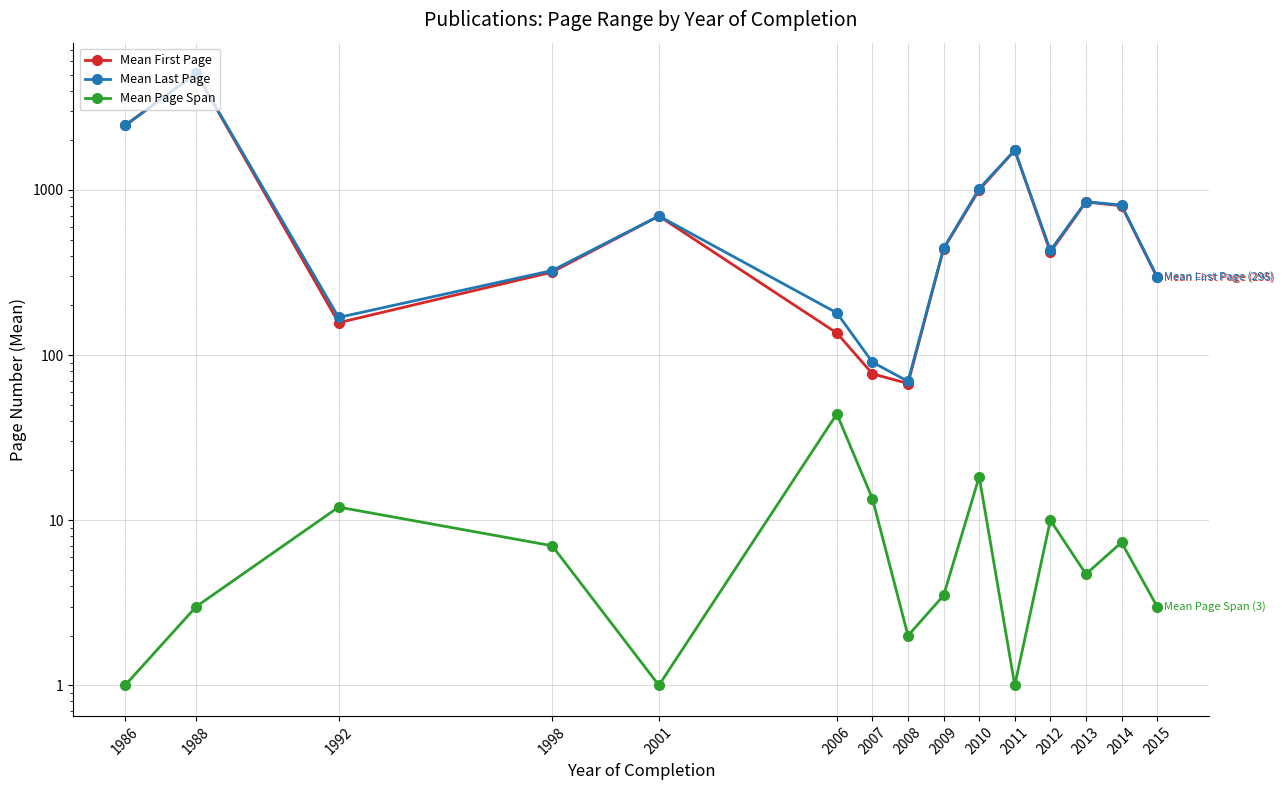

At which category does Mean First Page reach its first local peak?

1988